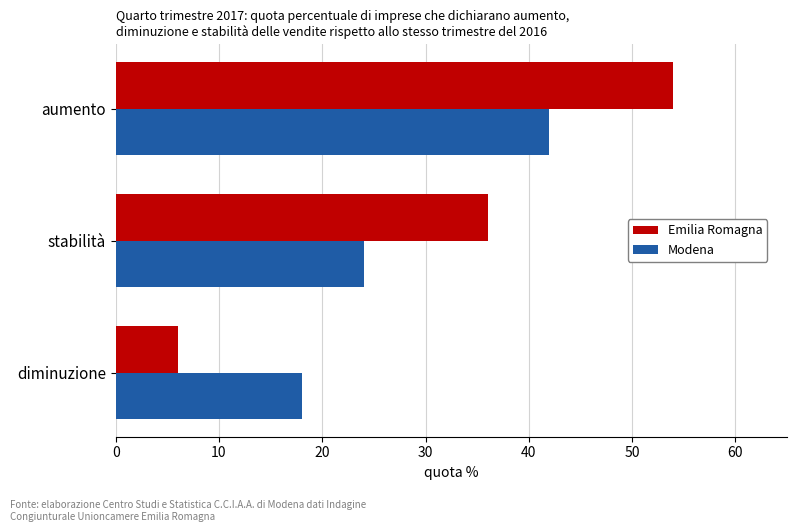

Is it true that Modena equals 18 at diminuzione?

True